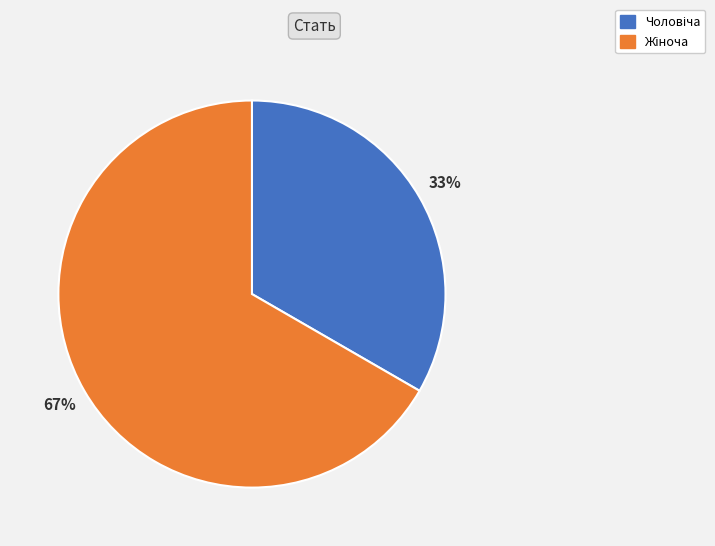

To the nearest percent, what is the average slice percentage?

50%